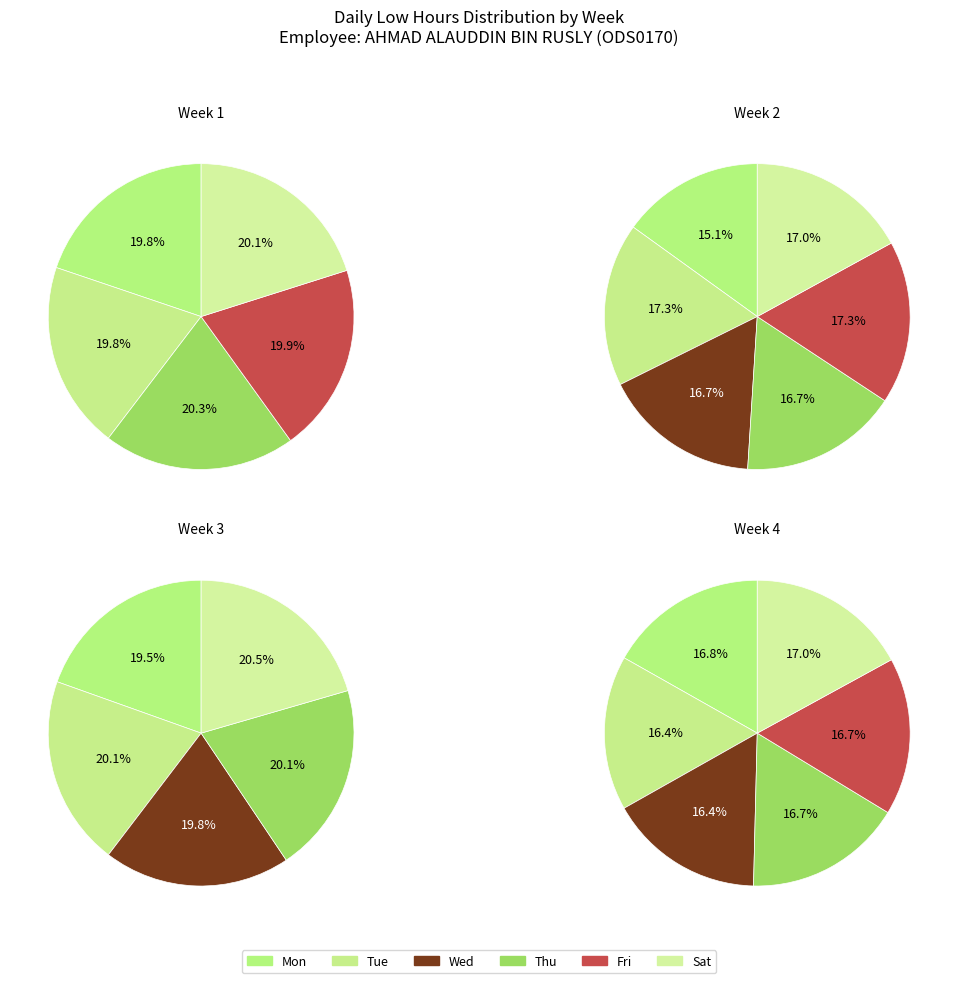

Is 2 the majority of the pie?

No